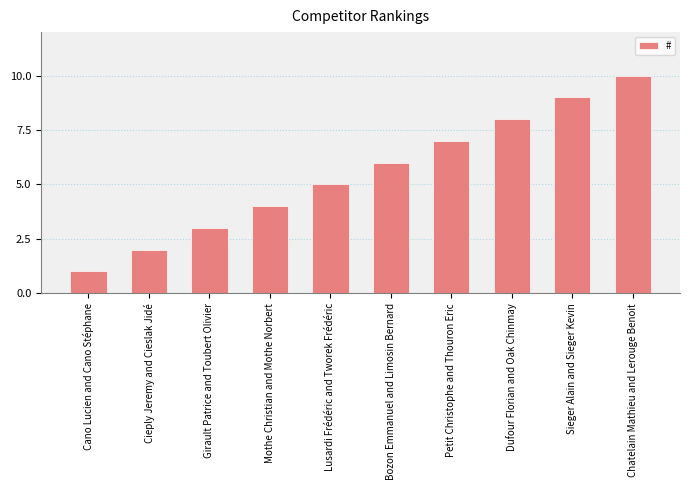

Reading left to right, transcribe all the data shown in this chart.

1	2	3	4	5	6	7	8	9	10